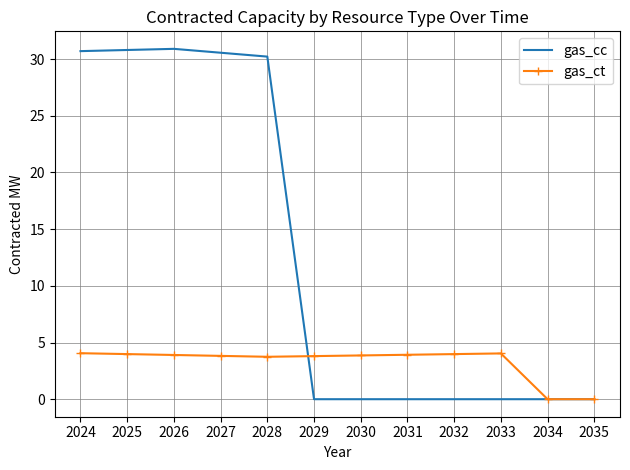

Is it true that gas_cc equals 0.0 at 2029?

True